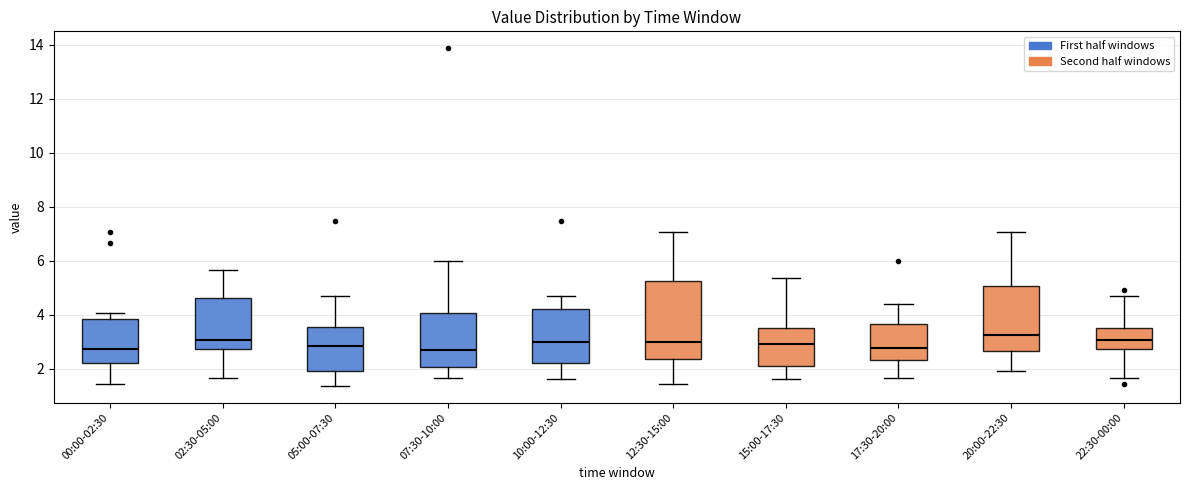

Where is the upper edge of the box for 10:00-12:30 on the y-axis? The values are not printed on the chart, so give them approximately, as read against the axis.

4.2